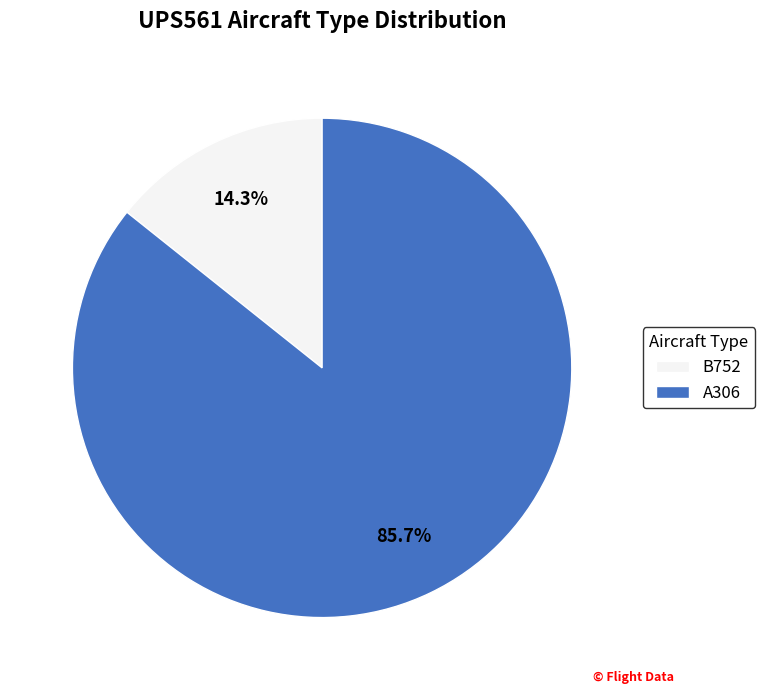

Which has a higher value, B752 or A306?

A306